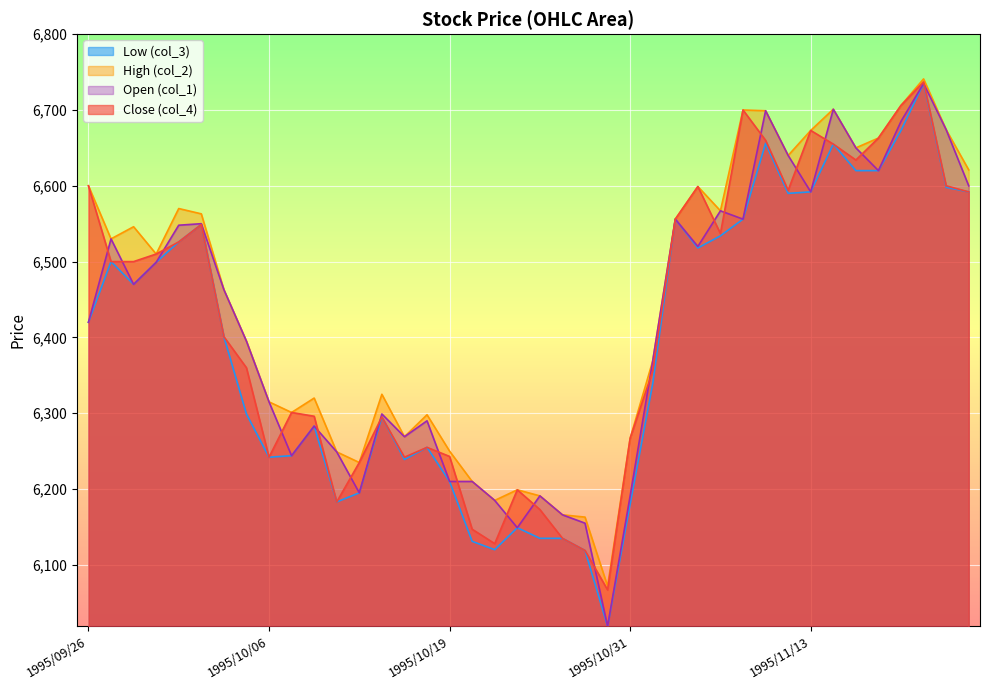

At how many categories does at least one series exceed 6097?

39